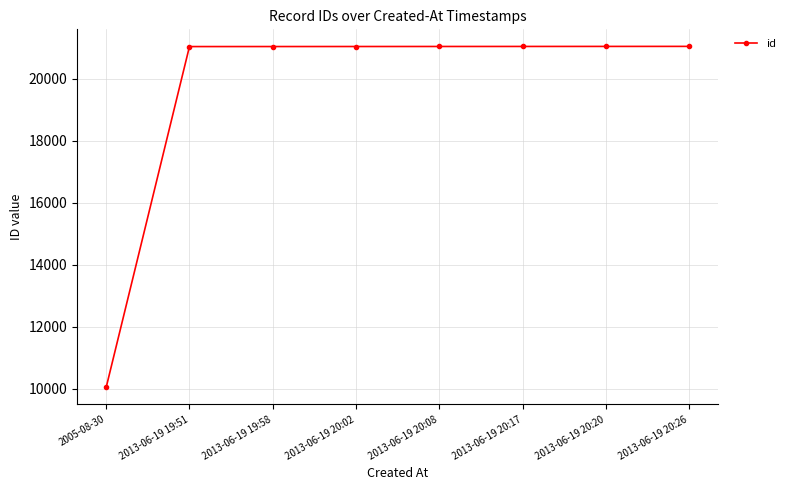

The value at 2005-08-30 is 10042. True or false?

True